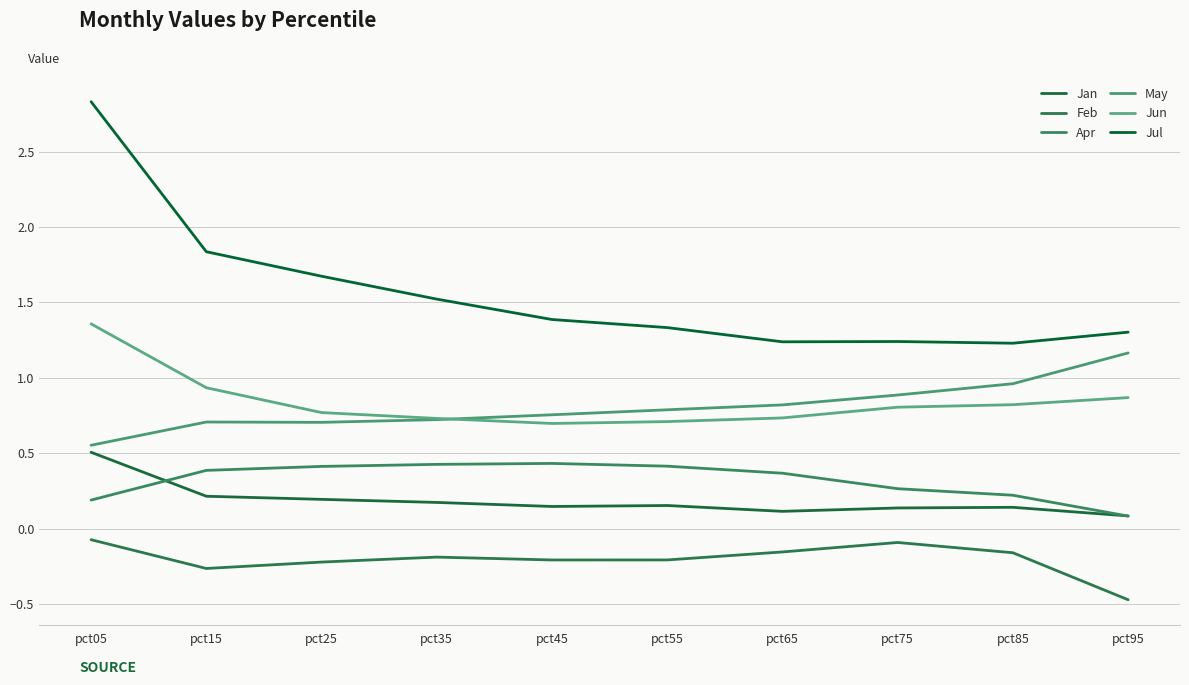

True or false: Jul has a value of 1.3 at pct55.

True